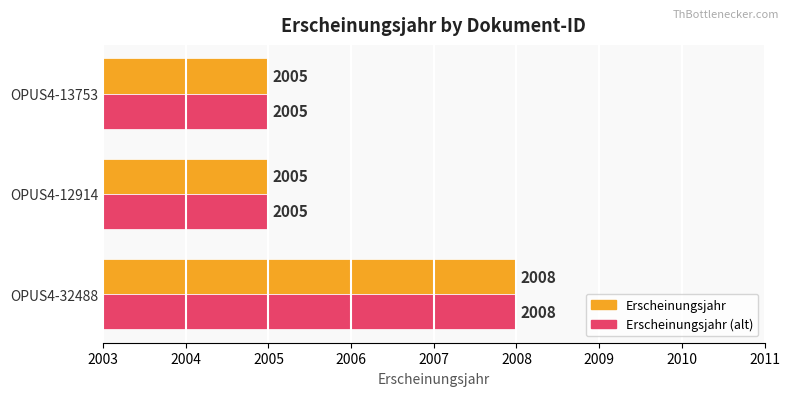

At which category does the chart reach its peak across all series?

OPUS4-32488